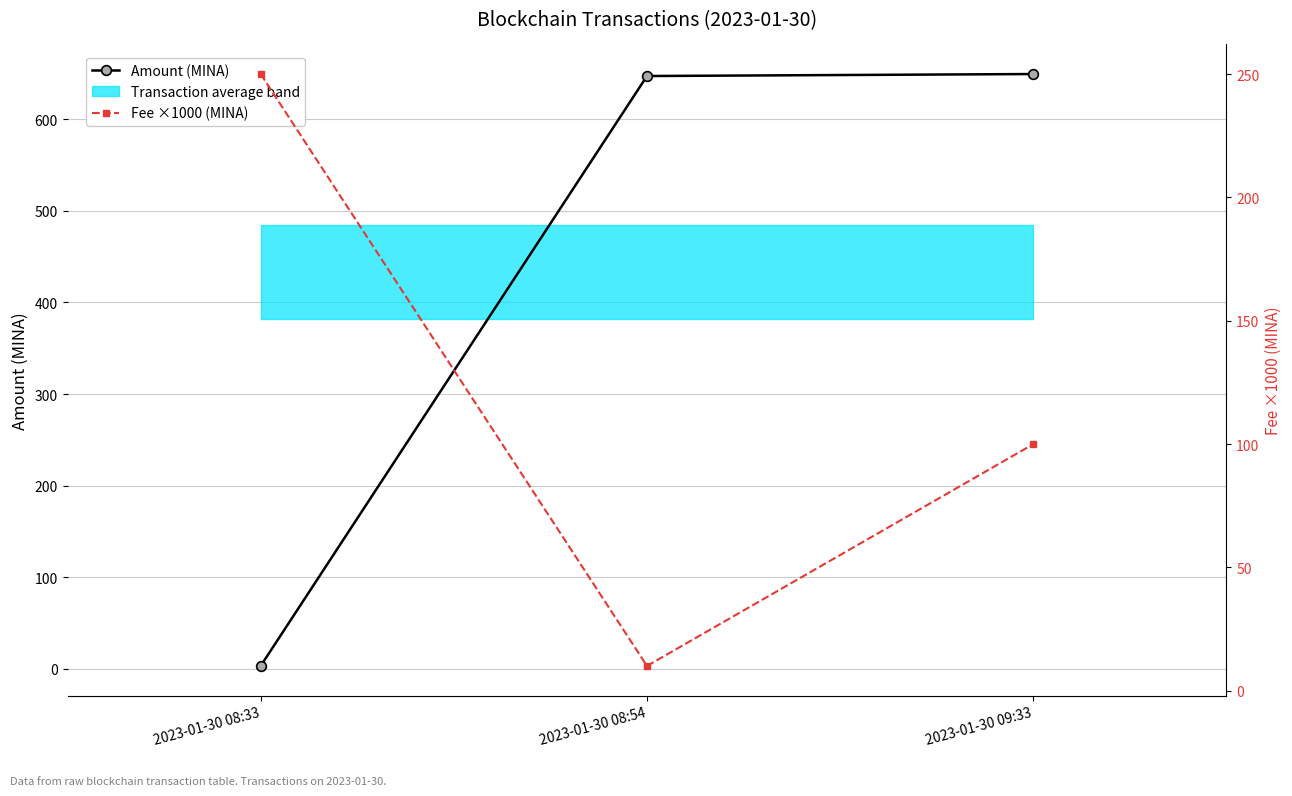

What is the difference between the Amount (MINA) values at 2023-01-30 09:33 and 2023-01-30 08:54?

2.2